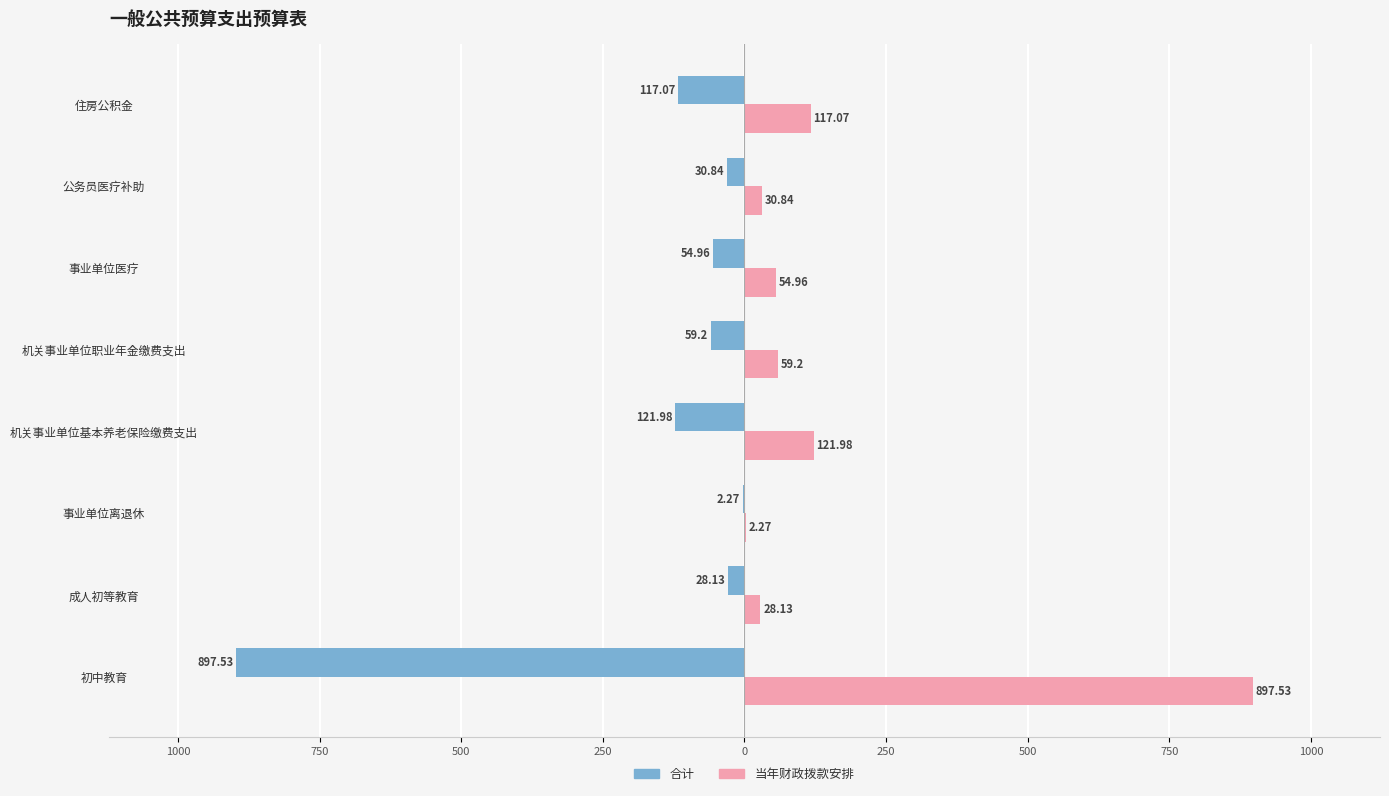

What is the sum of all 当年财政拨款安排 values?

1312.0